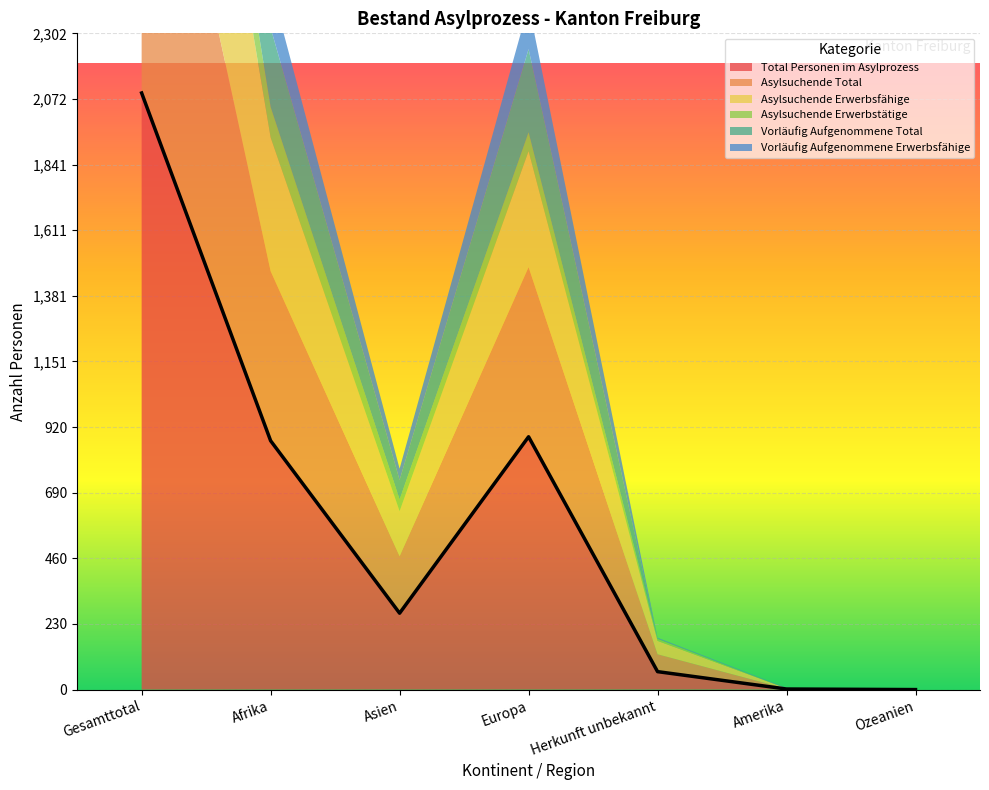

Reading left to right, what are all the values shown in this chart?

Total Personen im Asylprozess: 2093	873	268	887	63	2	0
Asylsuchende Total: 1452	595	200	595	61	1	0
Asylsuchende Erwerbsfähige: 1082	469	158	407	47	1	0
Asylsuchende Erwerbstätige: 221	107	41	66	7	0	0
Vorläufig Aufgenommene Total: 641	278	68	292	2	1	0
Vorläufig Aufgenommene Erwerbsfähige: 349	152	40	154	2	1	0